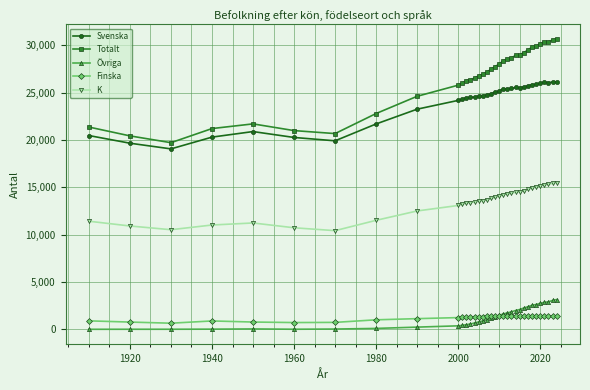

Rank the series by their maximum value, from highest to lowest.

Totalt, Svenska, K, Övriga, Finska